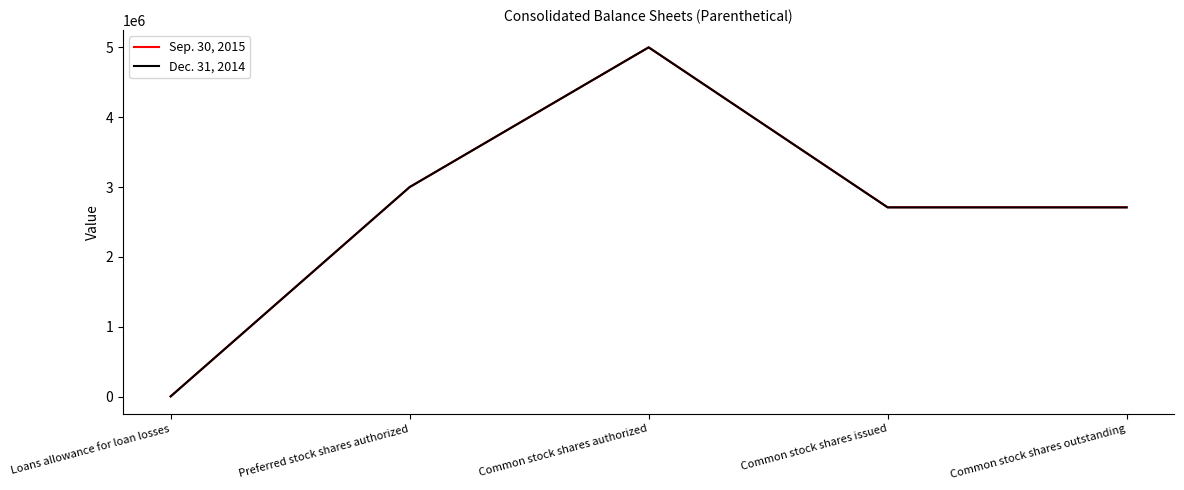

List the series in order of their overall mean, lowest first.

Dec. 31, 2014, Sep. 30, 2015